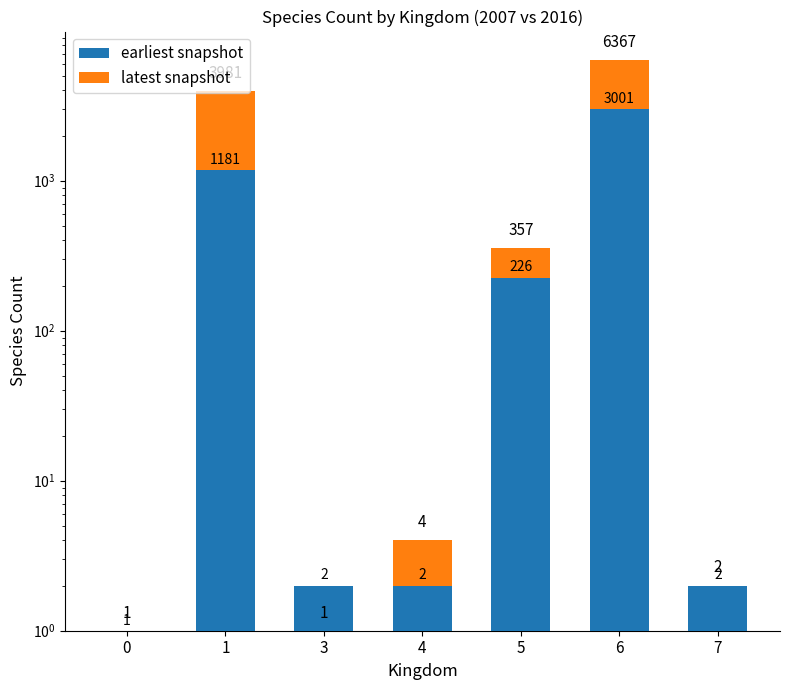

What is the maximum value shown in the chart?

3366